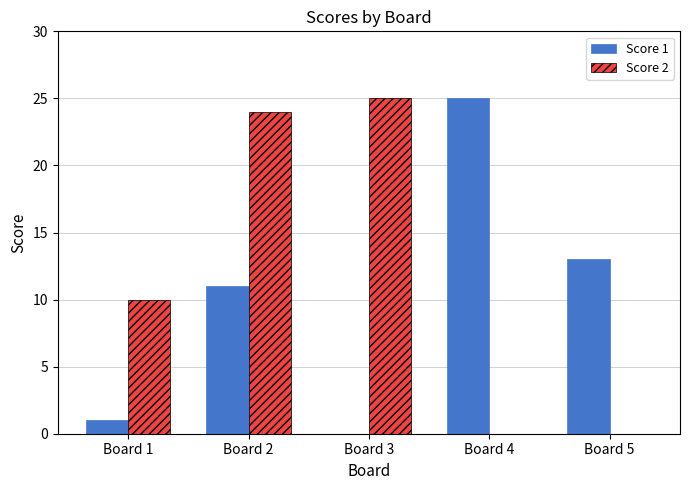

At which category is the sum across all series the highest?

Board 2